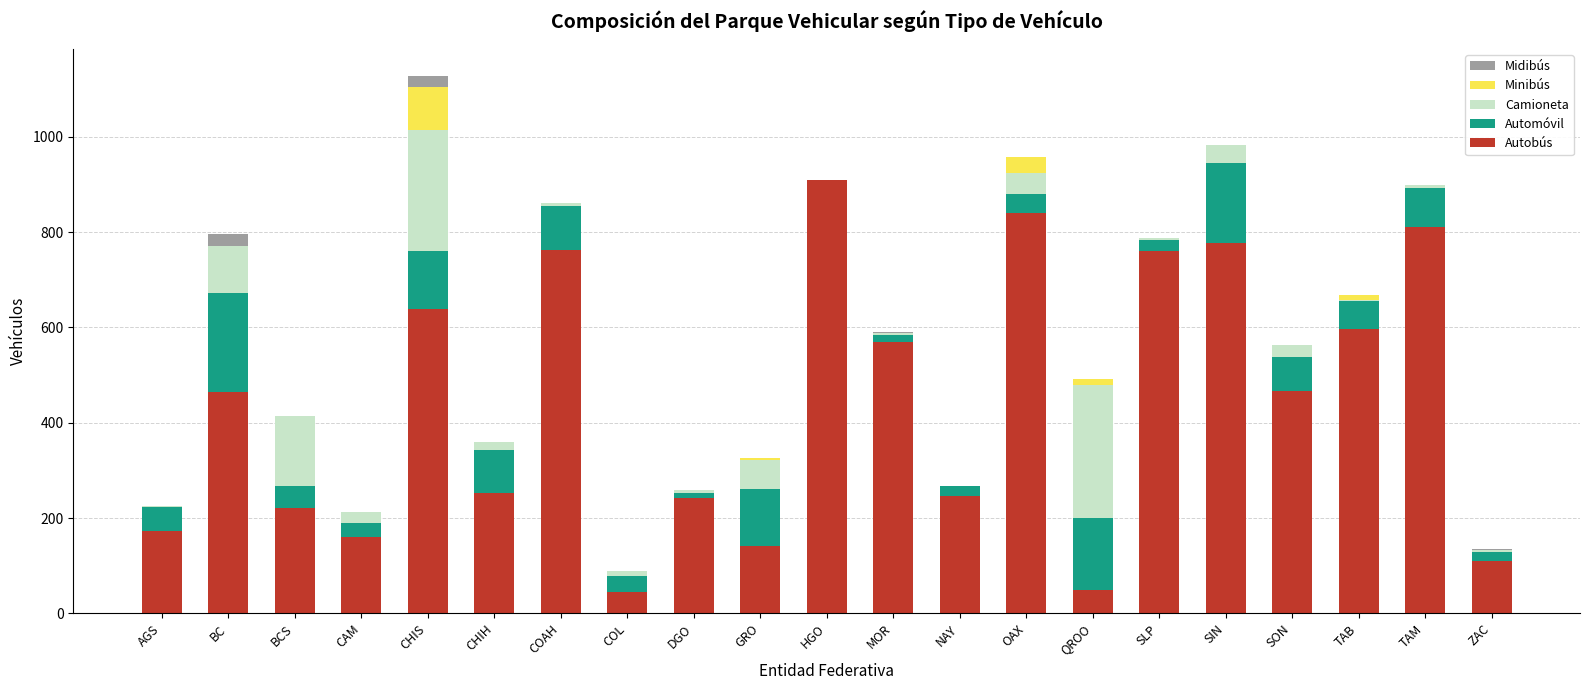

Is it true that Autobús equals 50 at QROO?

True